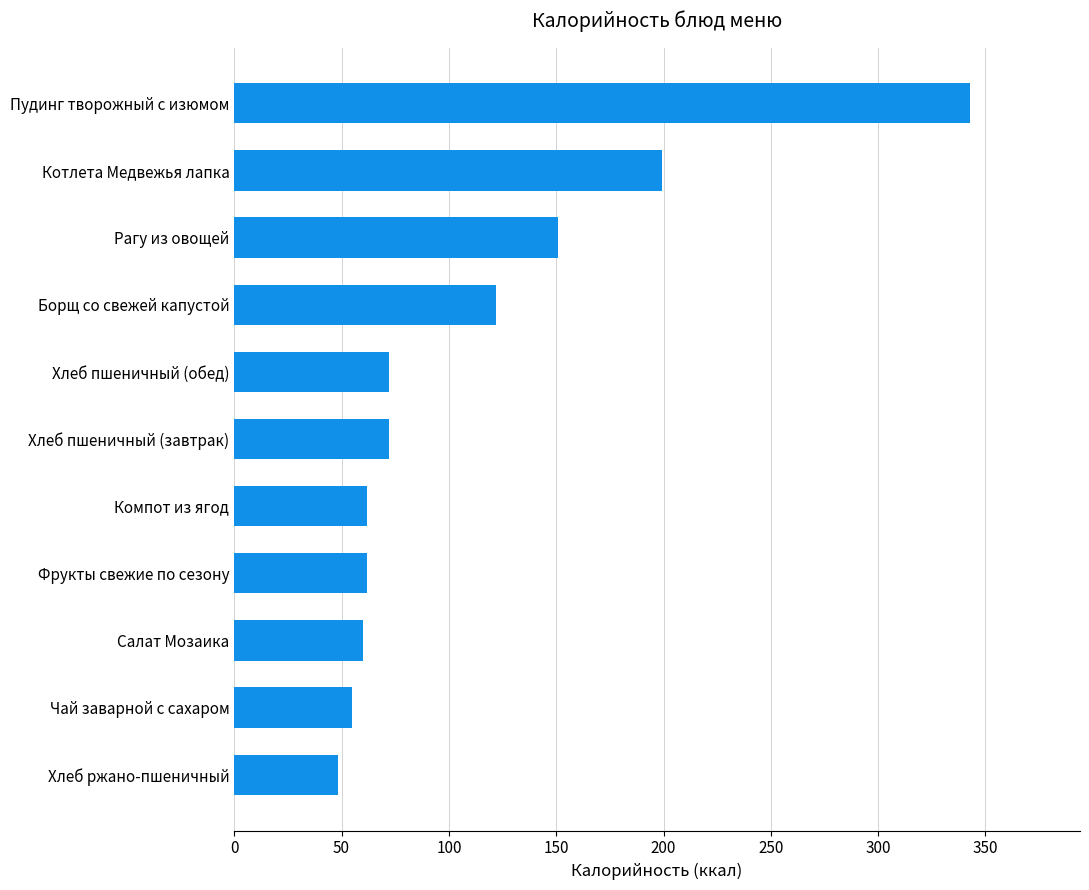

Approximately how many times larger is the value at Хлеб пшеничный (обед) compared to Хлеб пшеничный (завтрак)?

1.0